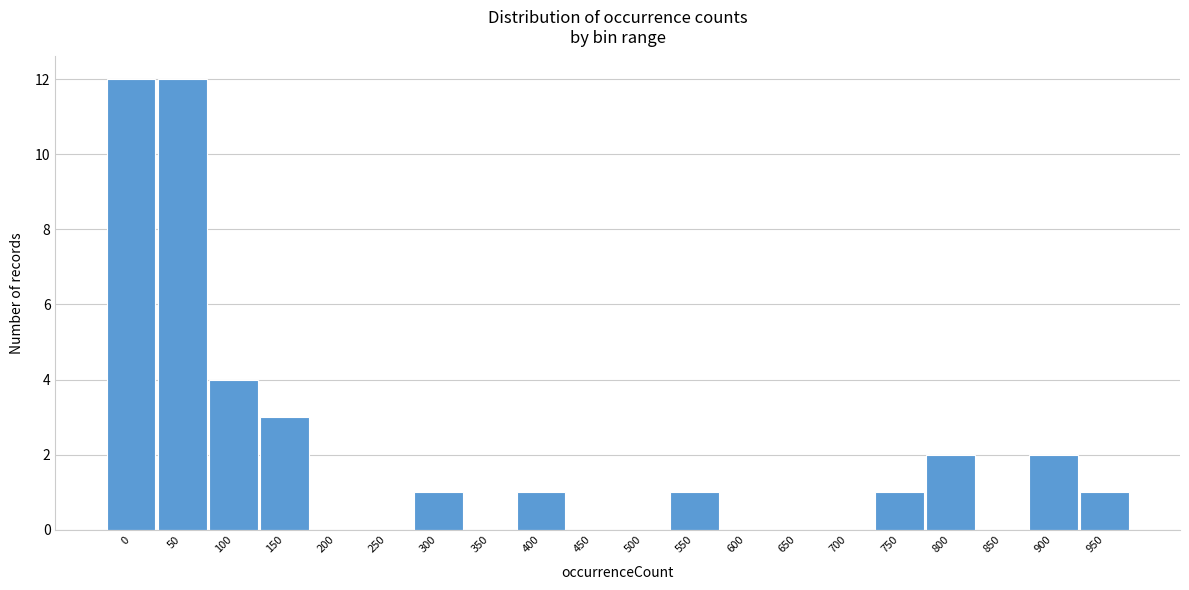

Reading left to right, transcribe all the data shown in this chart.

0=12	50=12	100=4	150=3	200=0	250=0	300=1	350=0	400=1	450=0	500=0	550=1	600=0	650=0	700=0	750=1	800=2	850=0	900=2	950=1